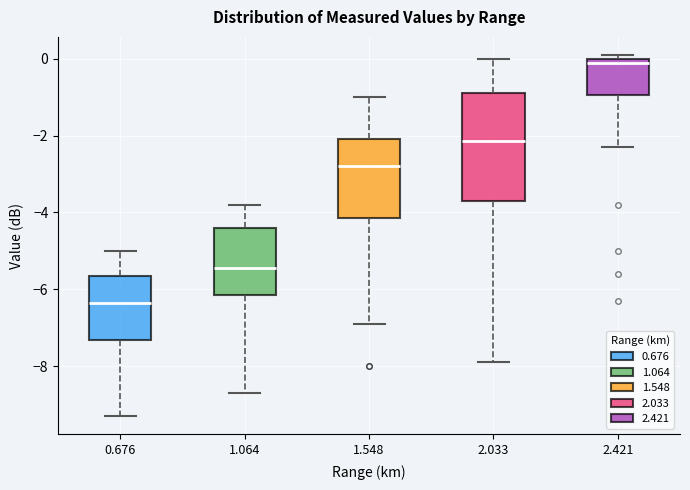

Reading left to right, transcribe this box plot: for each box, give where its median line is, the range the box spans, and where its two whiskers end, as read against the y-axis. The values are not printed on the chart, so give them approximately, as read against the axis.

0.676: median -6.4, box -7.4 to -5.6, whiskers -9.2 to -5.0
1.064: median -5.4, box -6.2 to -4.4, whiskers -8.6 to -3.8
1.548: median -2.8, box -4.2 to -2.0, whiskers -6.8 to -1.0
2.033: median -2.2, box -3.6 to -0.8, whiskers -7.8 to 0.0
2.421: median 0.0 (just below the box's upper edge), box -1.0 to 0.0, whiskers -2.2 to 0.2